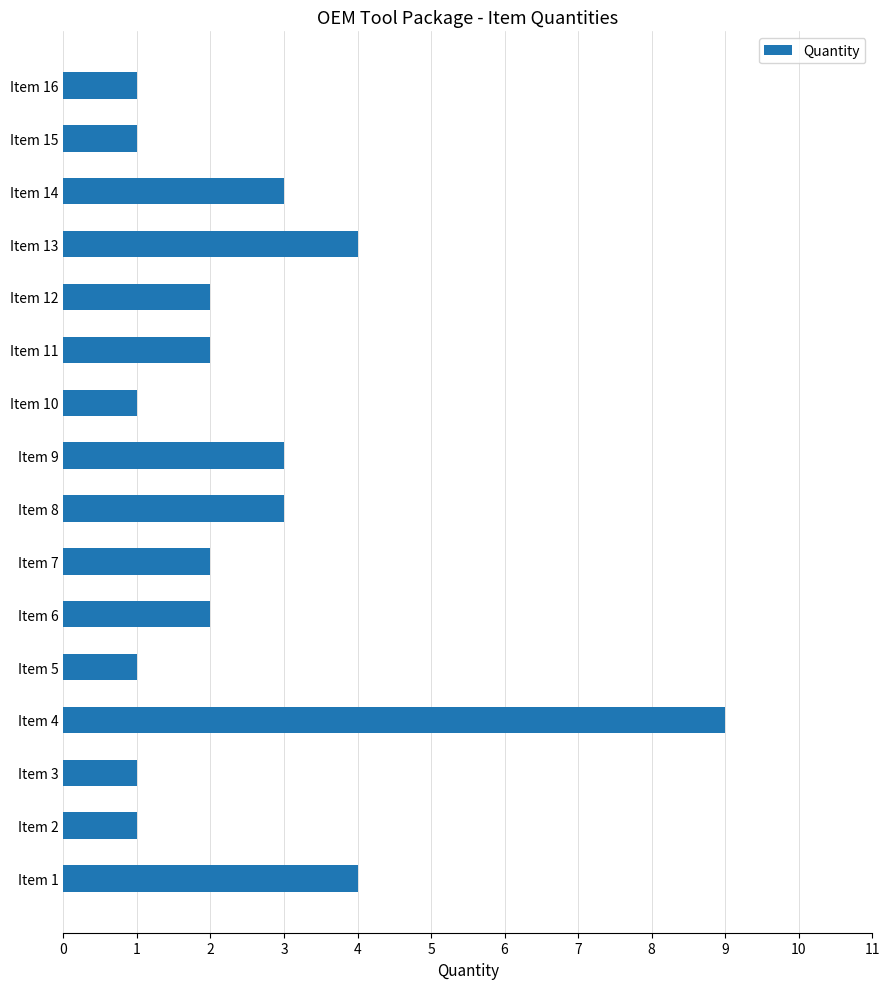

What is the approximate value at Item 8?

3